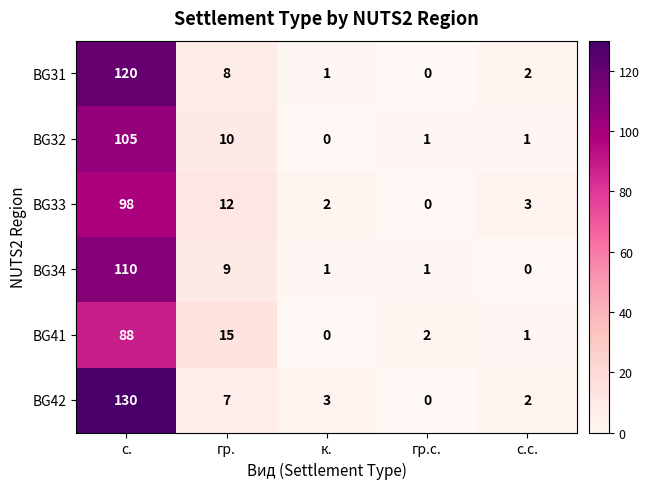

Rank the series at с. from lowest to highest value.

BG41, BG33, BG32, BG34, BG31, BG42